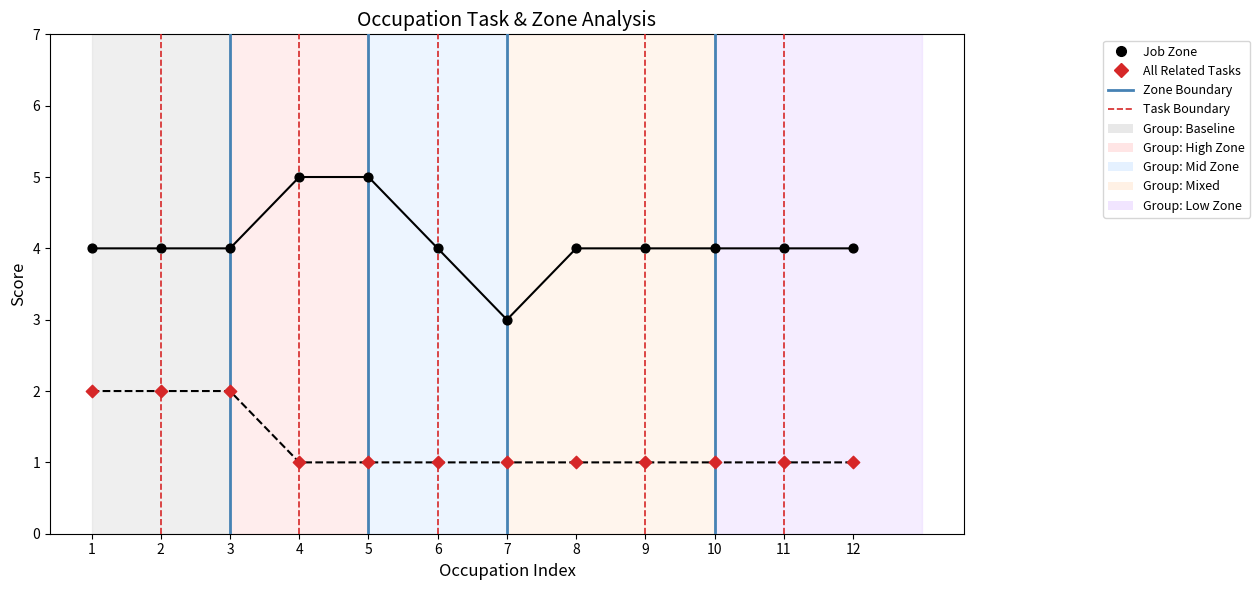

Which series reaches the minimum Y coordinate?

All Related Tasks